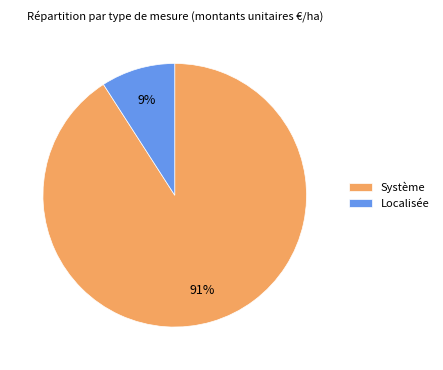

Between Localisée and Système, which is larger?

Système